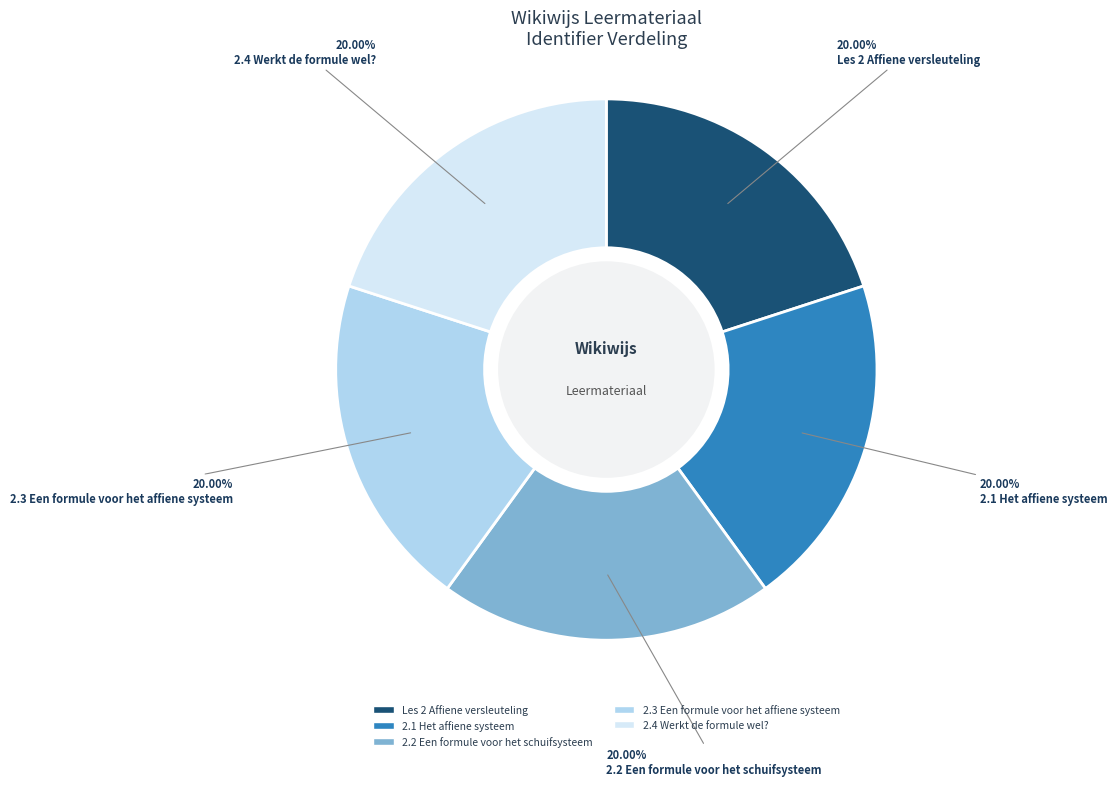

To the nearest percent, what portion does 2.4 Werkt de formule wel? represent?

20%